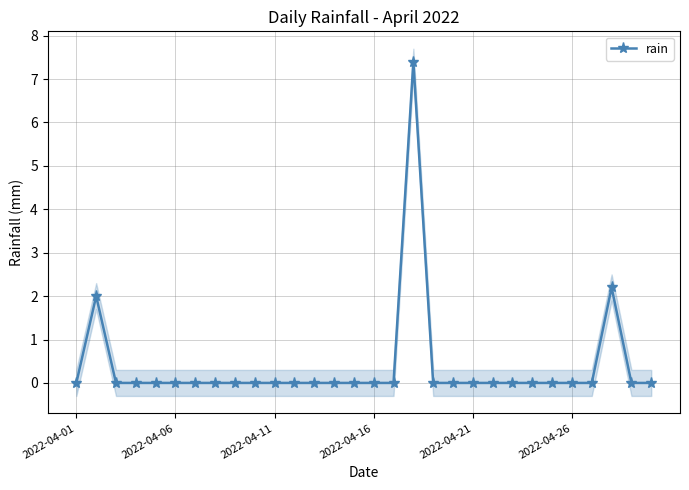

Is it true that rain equals 0.0 at 2022-04-11?

True